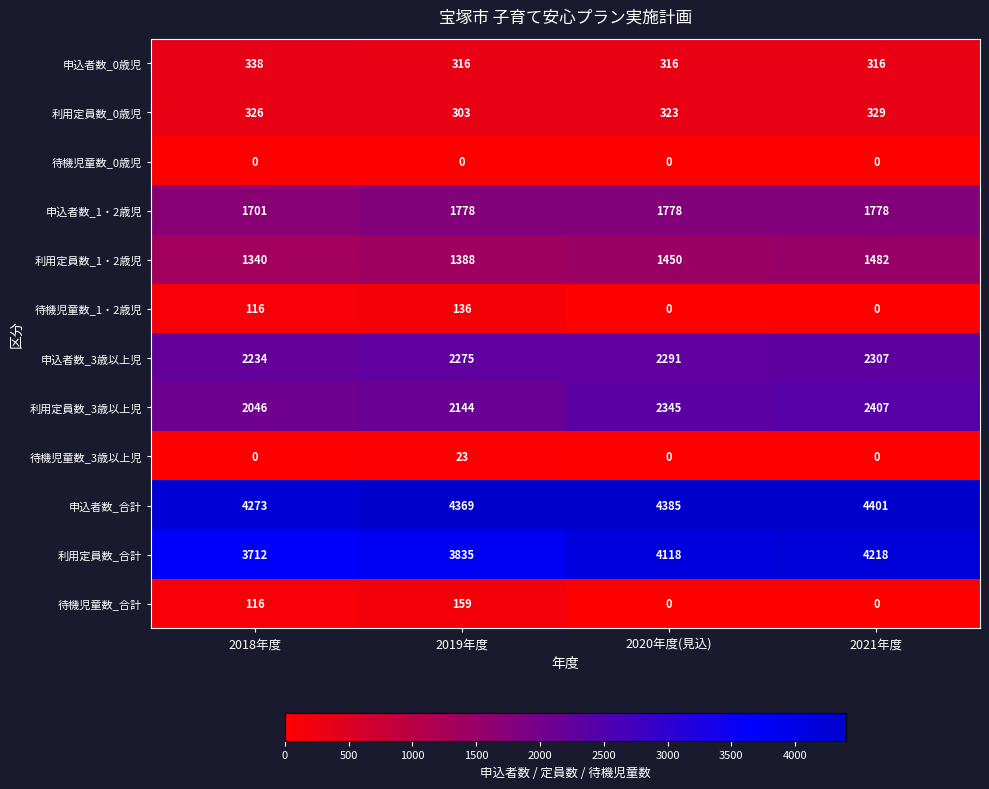

What is the average value of the 利用定員数_0歳児 series?

320